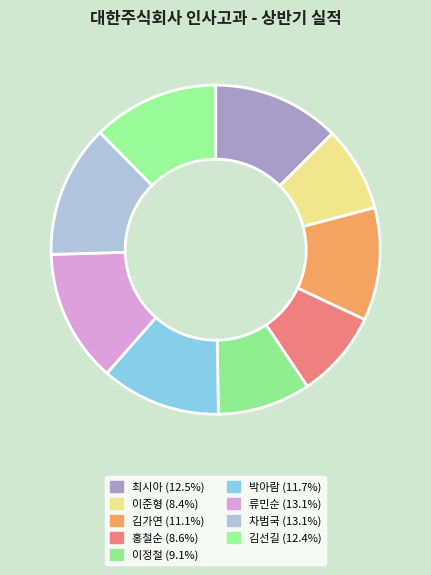

Is it true that 이준형 is 19% of the pie?

False